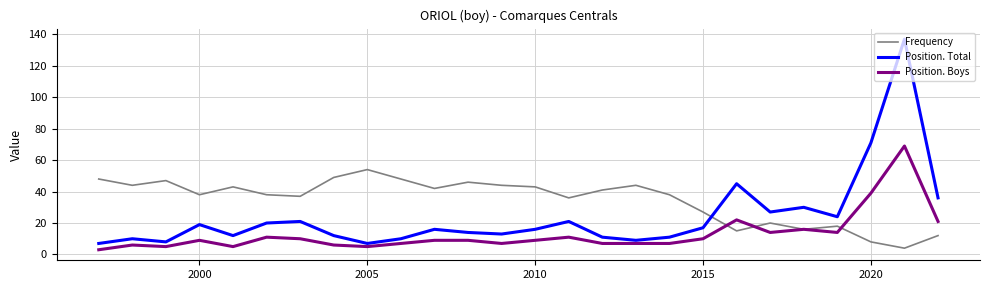

Which series has the largest range (max minus min)?

Position. Total